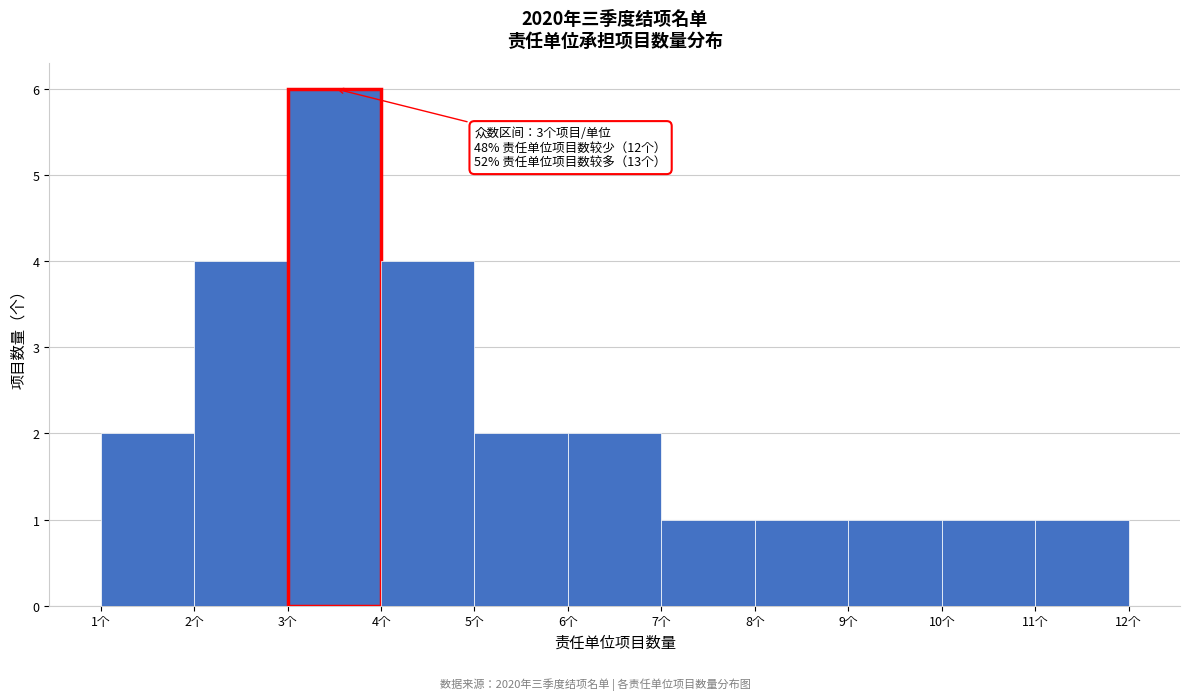

Which range on the x-axis has the tallest bar?

3 to 4